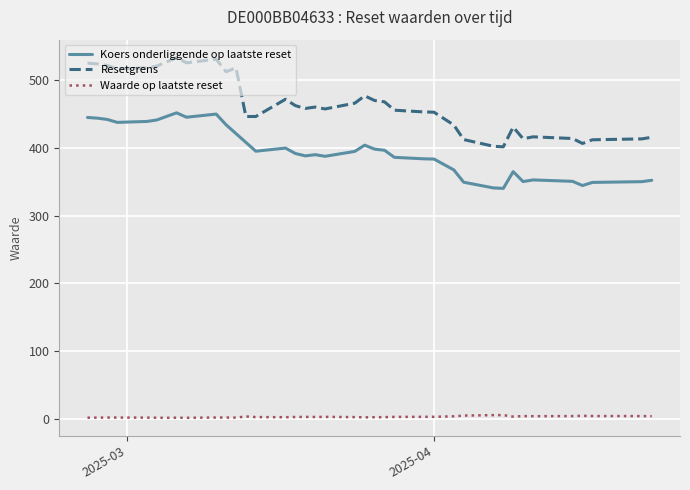

Is it true that Koers onderliggende op laatste reset equals 296.3 at 2025-02-25?

False